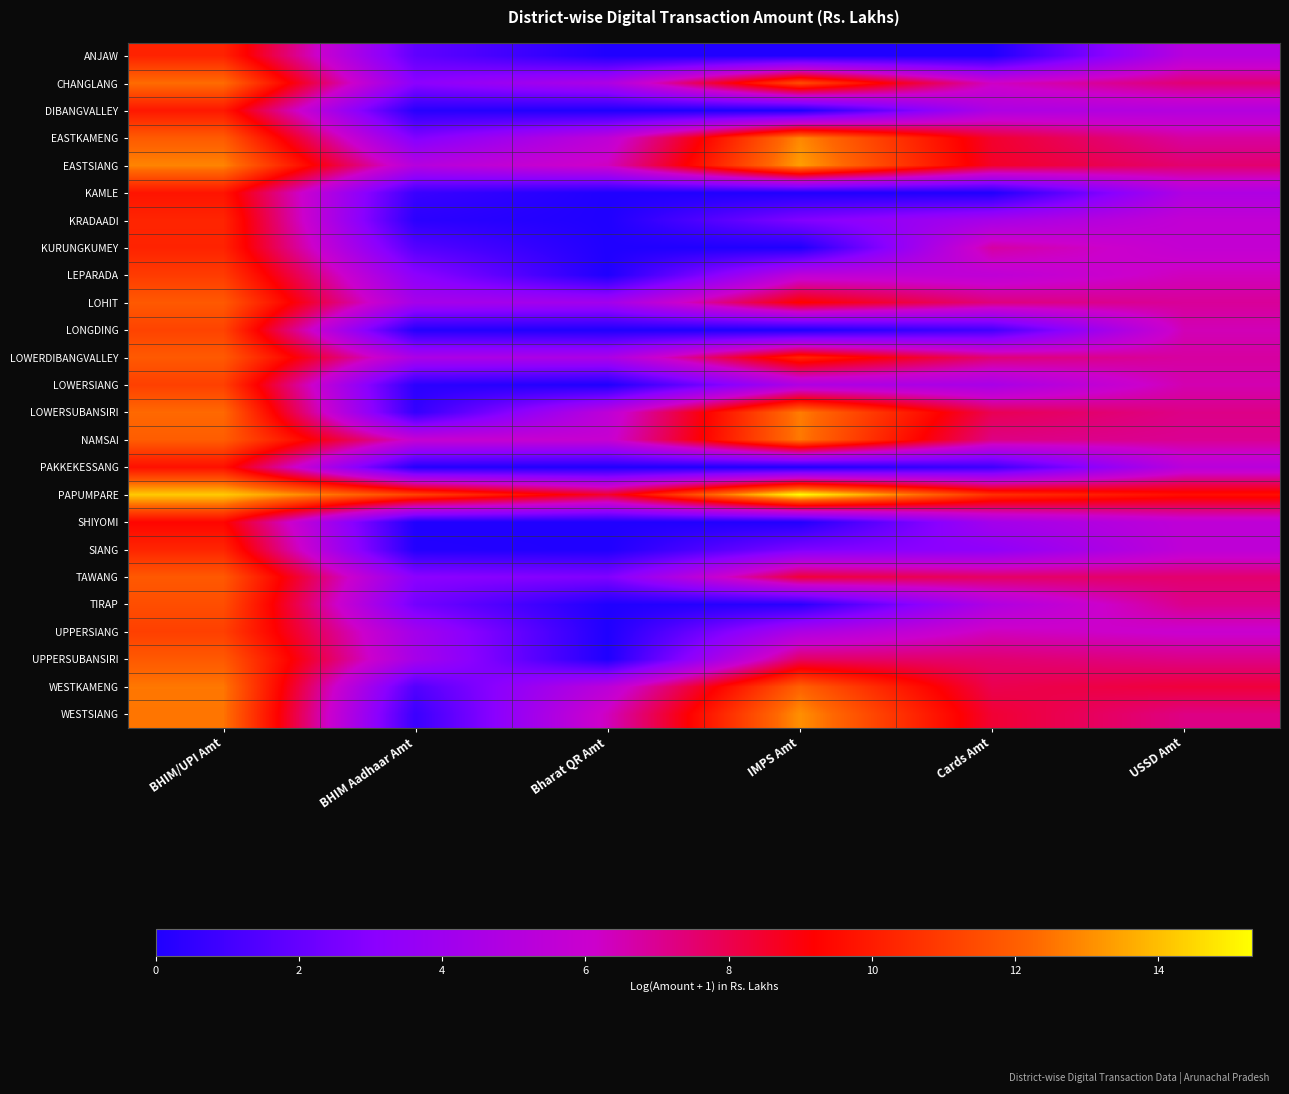

How many categories are shown in the chart?

6